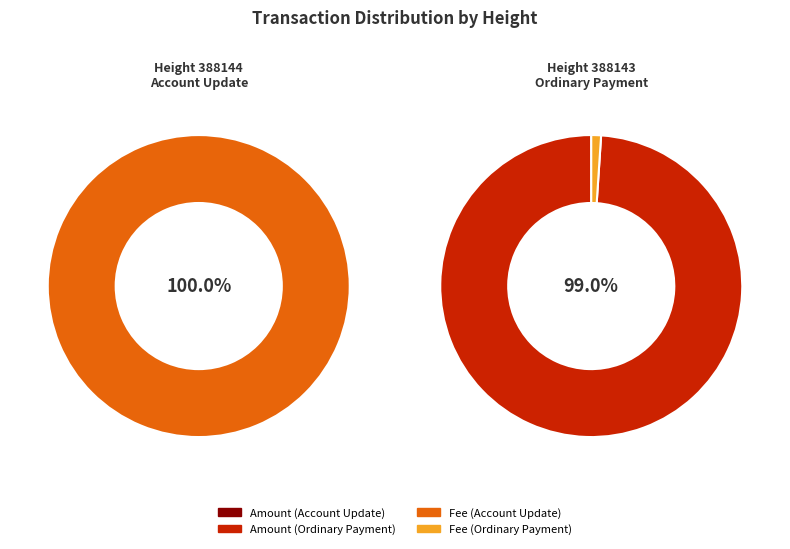

Which category accounts for the majority?

388143